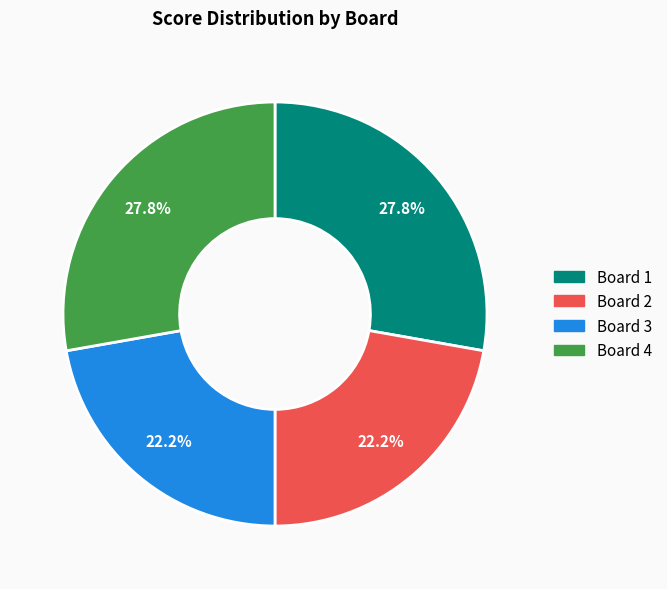

To the nearest percent, what is the average slice percentage?

25%